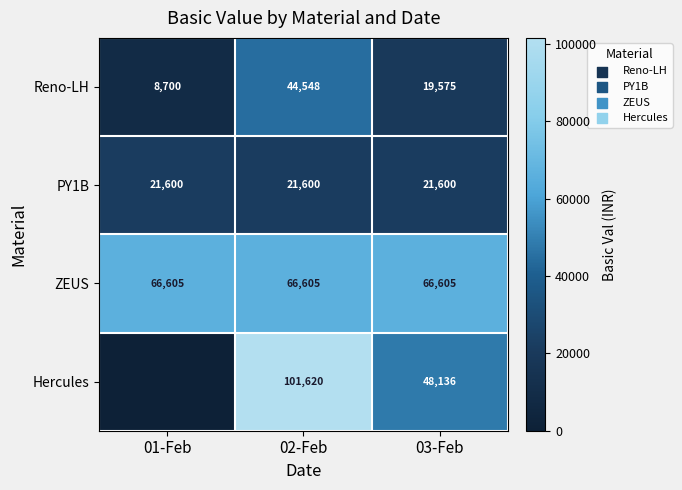

Is the value of PY1B at 03-Feb greater than the value of Hercules at 03-Feb?

No